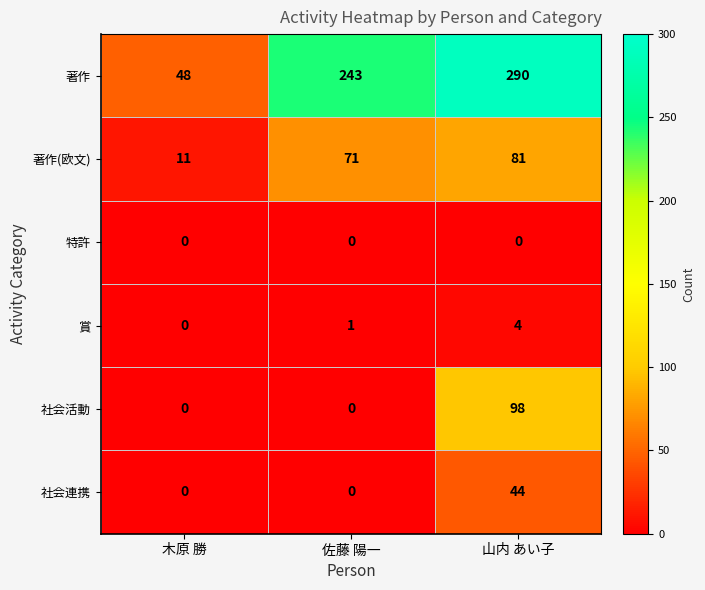

Count the 社会連携 values in the range 0 to 44.

3